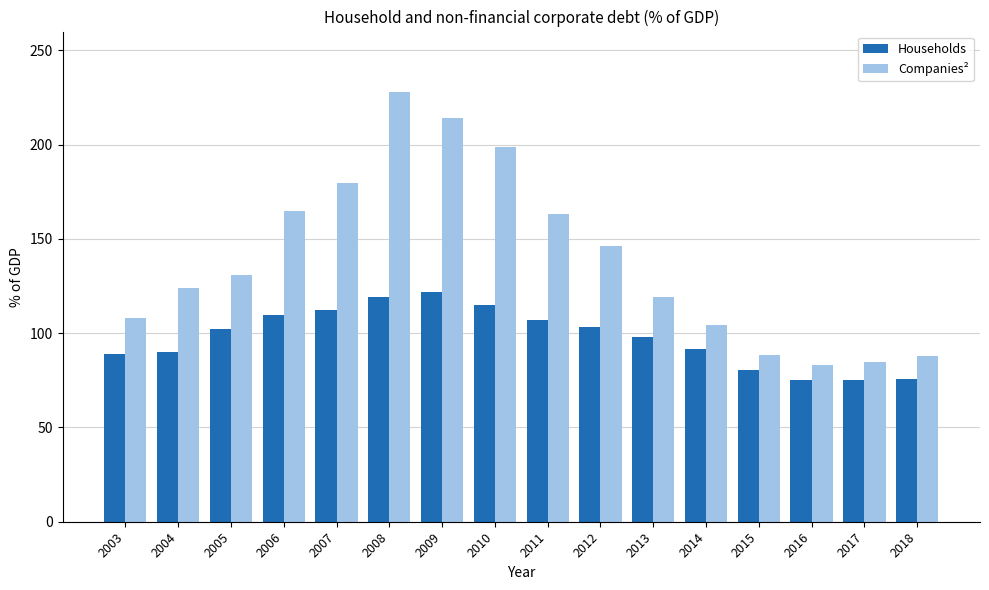

How many bars are there in total?

32